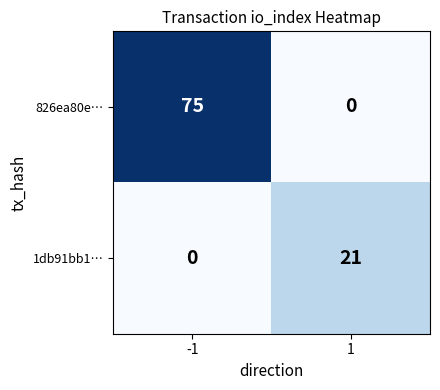

Which label corresponds to the largest value in the chart?

-1